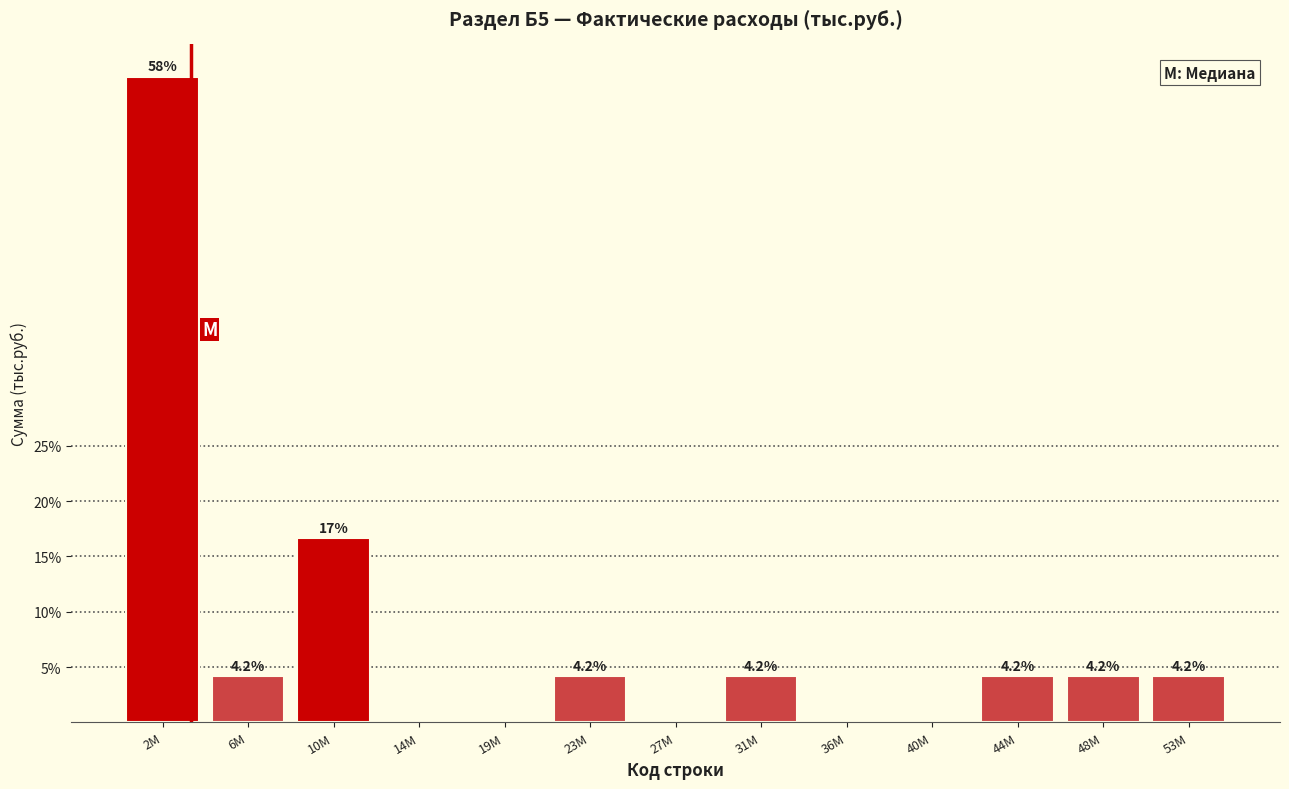

Reading left to right, list all the values displayed in this chart.

2M=58.3	6M=4.2	10M=16.7	14M=0.0	19M=0.0	23M=4.2	27M=0.0	31M=4.2	36M=0.0	40M=0.0	44M=4.2	48M=4.2	53M=4.2